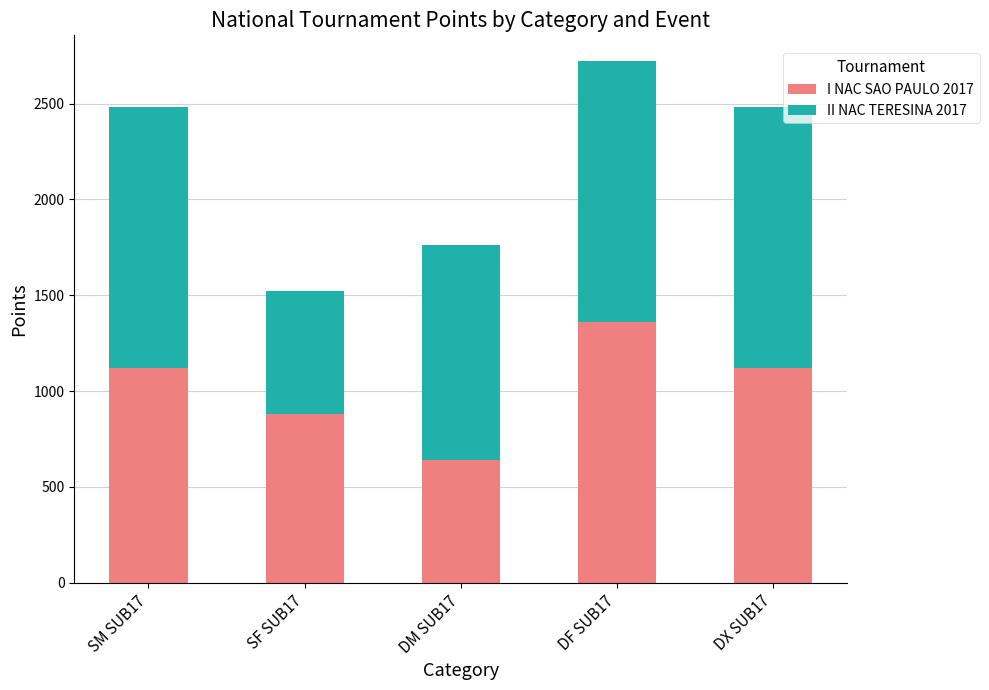

The value of I NAC SAO PAULO 2017 at DF SUB17 is 1360. True or false?

True